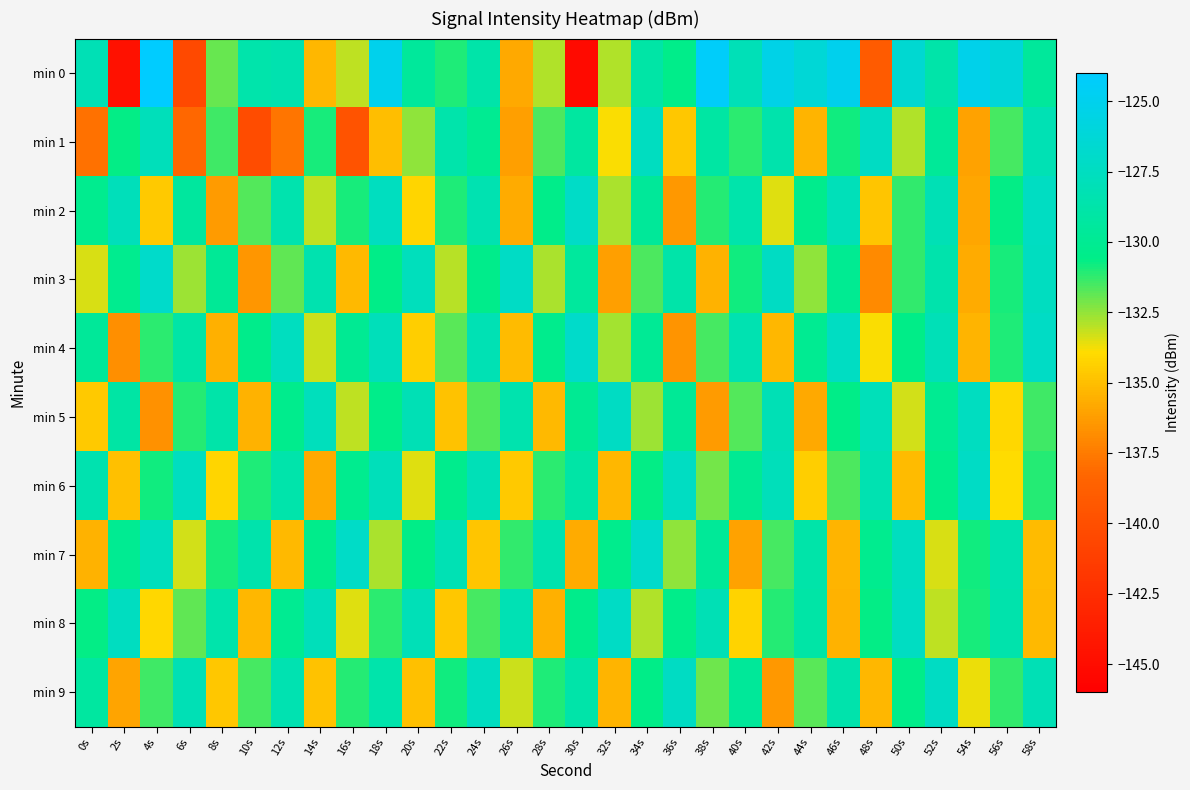

Which series has the widest spread of values?

min 0